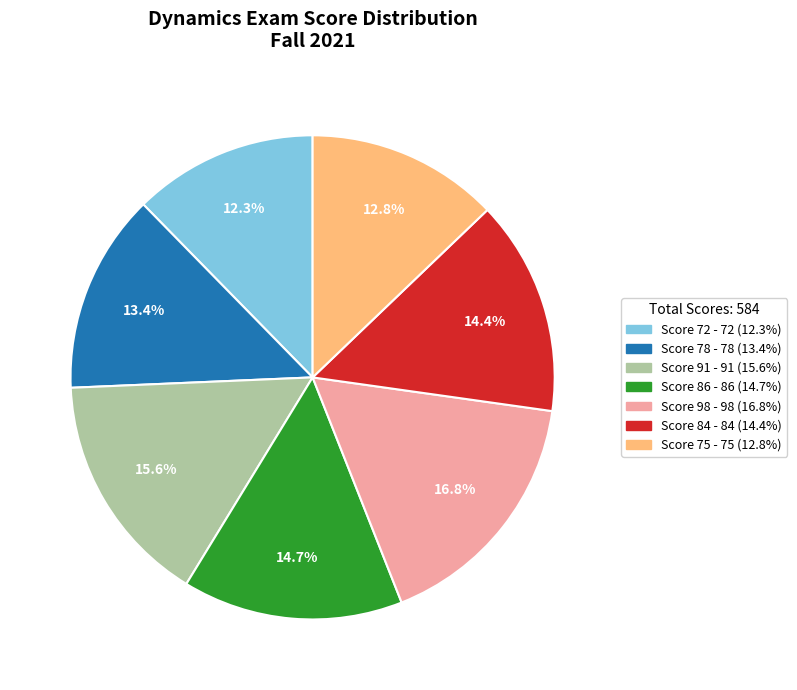

Is there any slice that represents more than half of the pie?

No